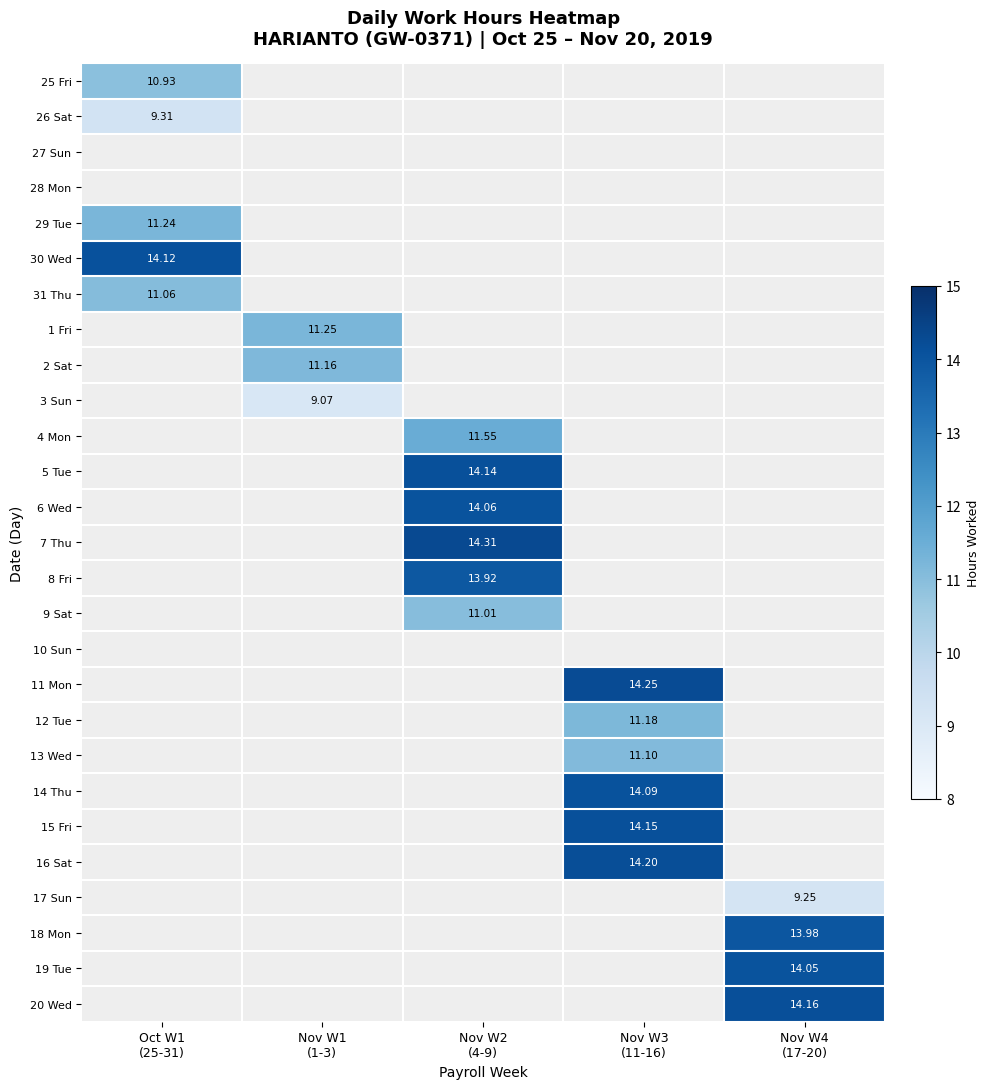

What is the average value of the 31 Thu series?

2.2